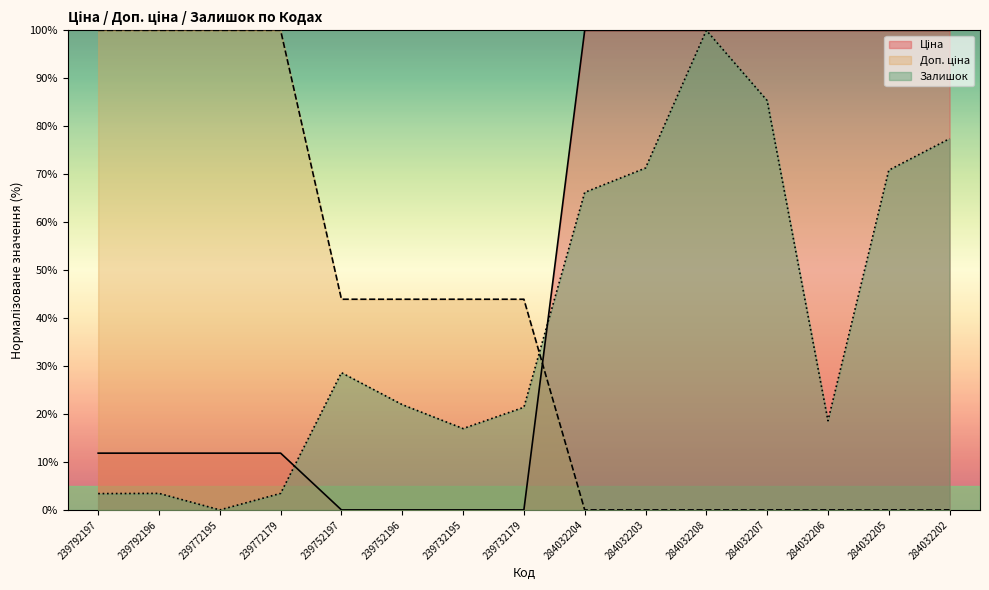

Between 239752197 and 284032207, which series saw the biggest shift?

Ціна